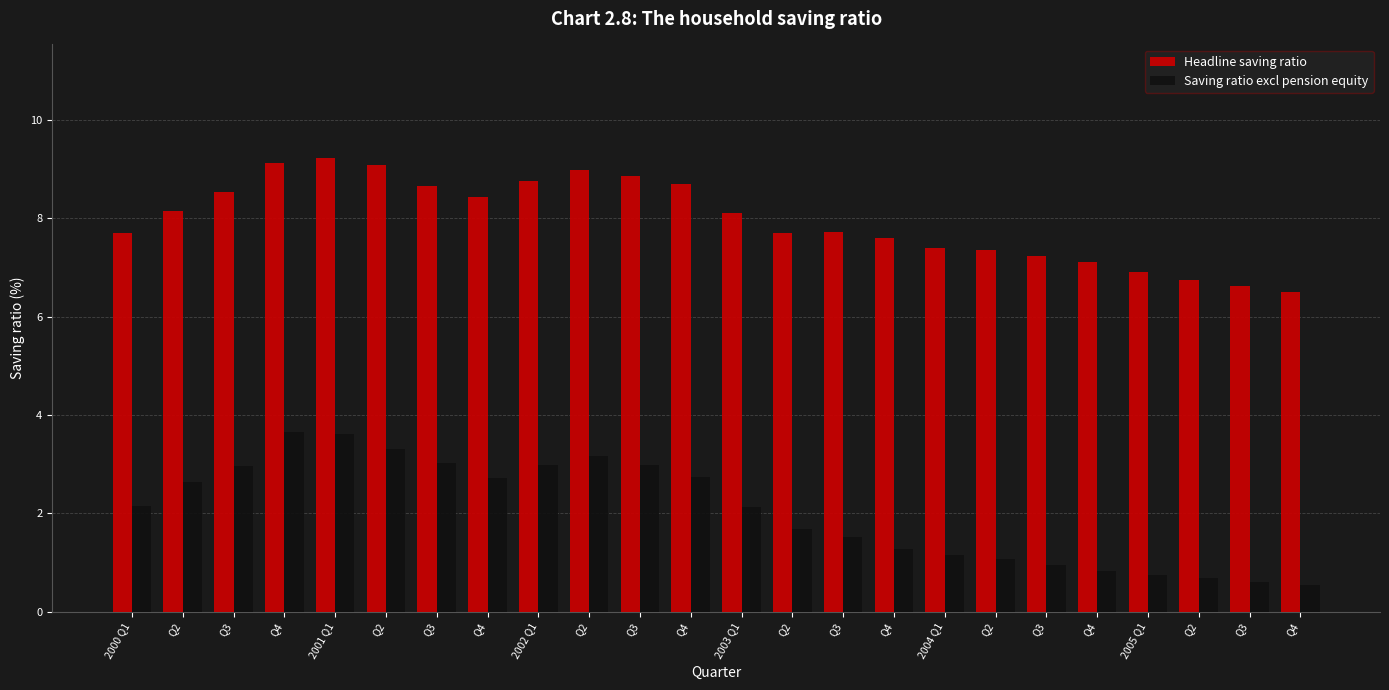

What is the difference between the highest and lowest values at Q3?

5.6